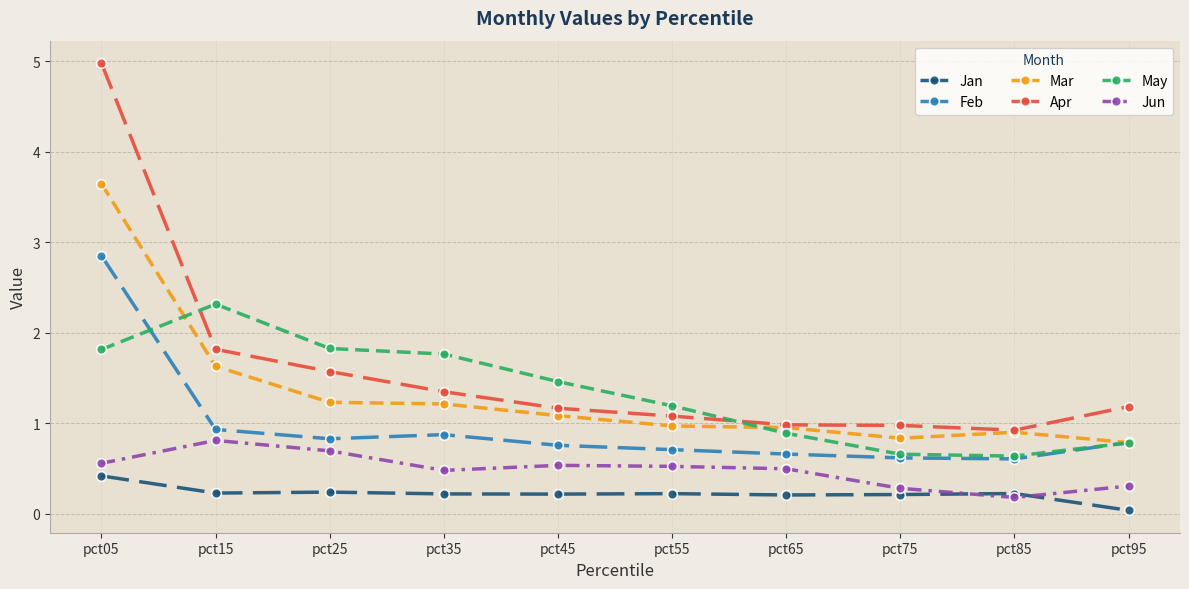

True or false: Feb and Jan cross at least once.

False